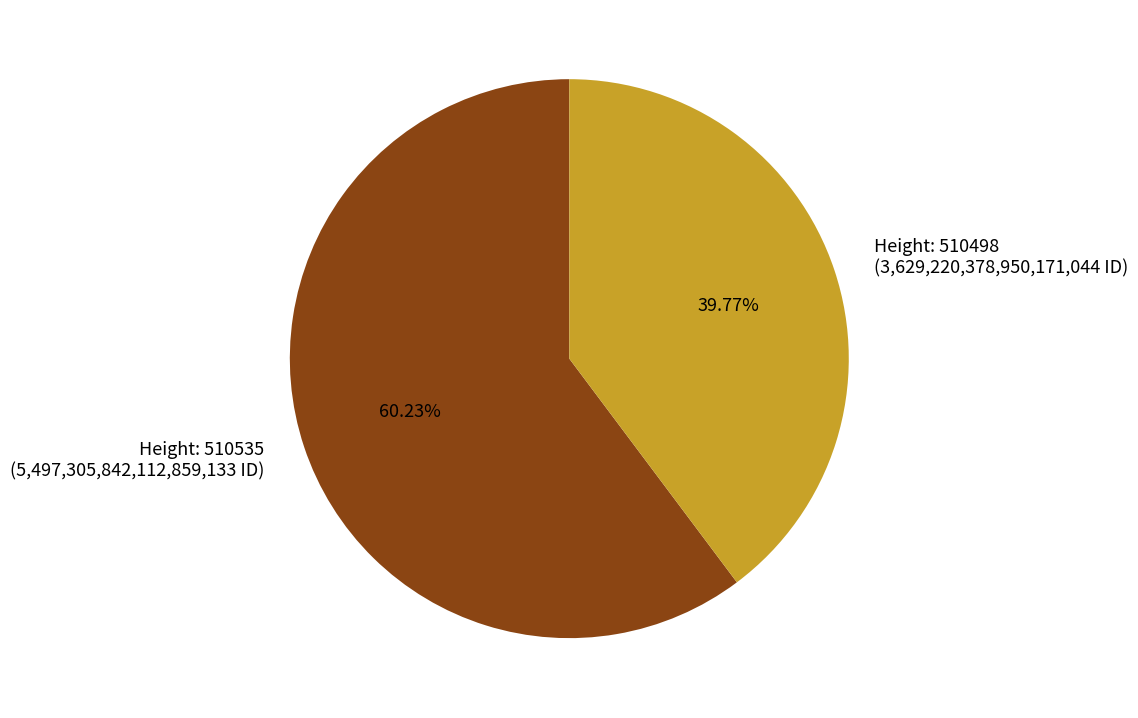

Is the sum of Height: 510535 (5,497,305,842,112,859,133 ID) and Height: 510498 (3,629,220,378,950,171,044 ID) greater than half?

Yes